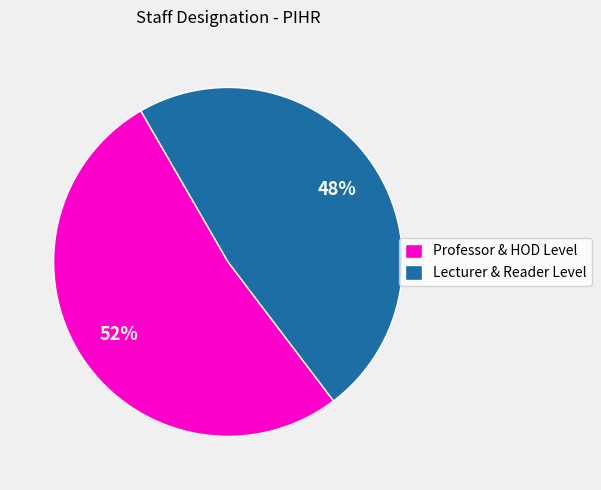

To the nearest percent, what is the difference between the largest and smallest slice percentages?

4%